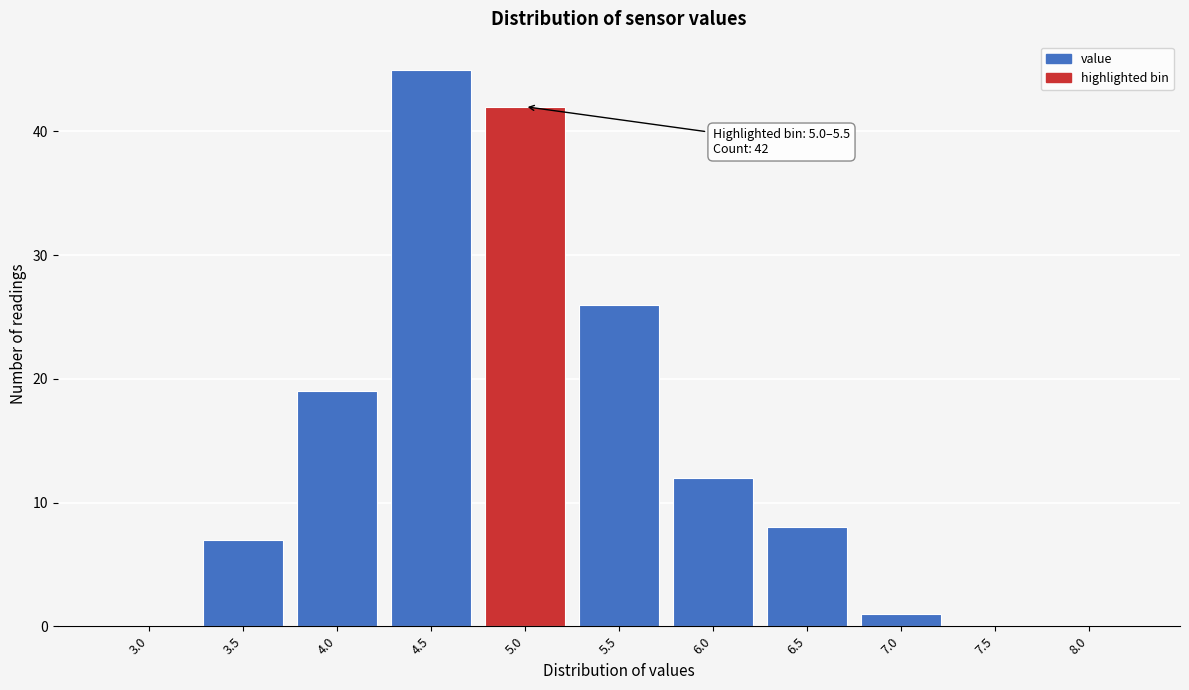

Reading right to left, what are all the values shown in this chart?

8.0=0	7.5=0	7.0=1	6.5=8	6.0=12	5.5=26	5.0=42	4.5=45	4.0=19	3.5=7	3.0=0